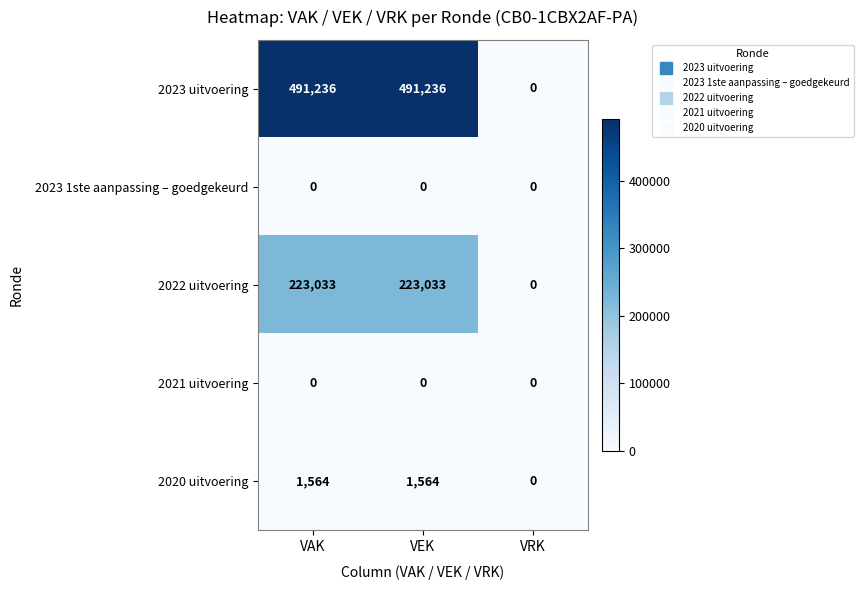

What is the maximum value shown in the chart?

491236